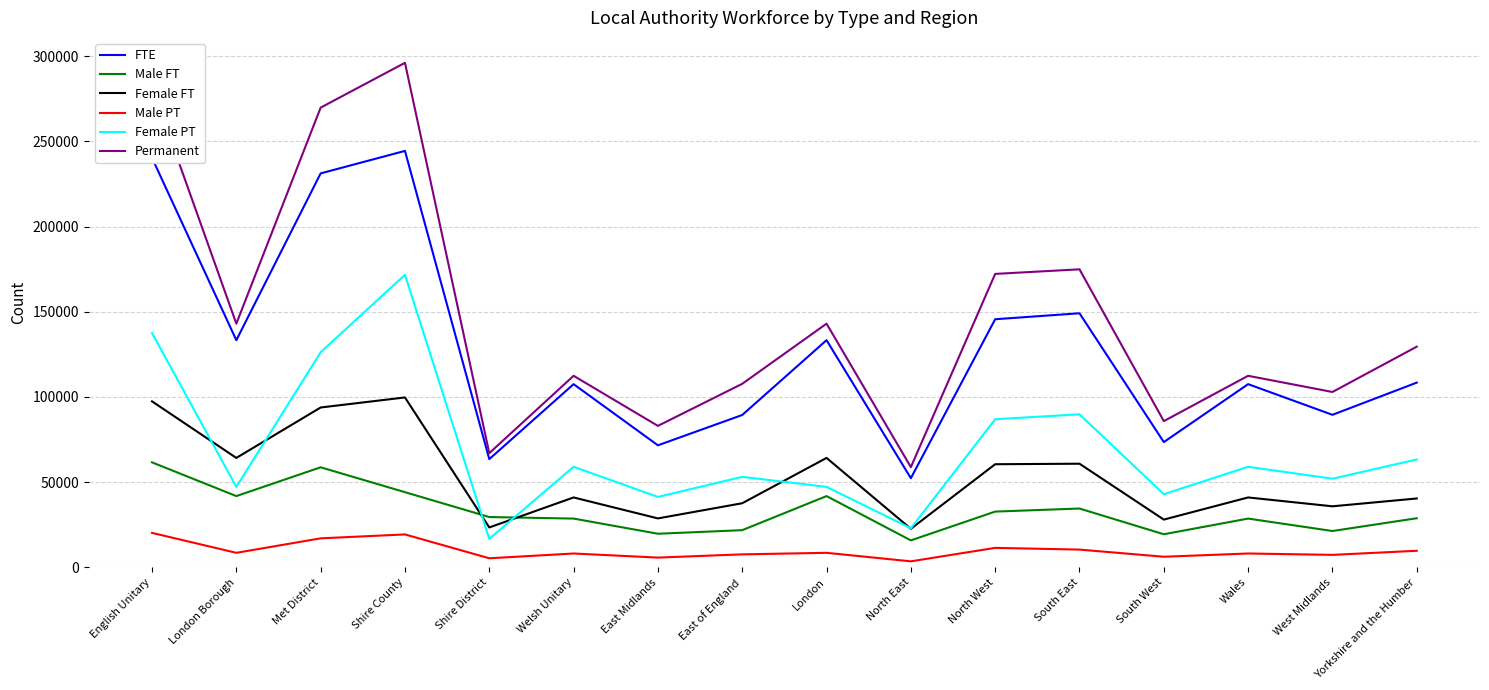

Where does the Female PT series first go above 59000?

English Unitary